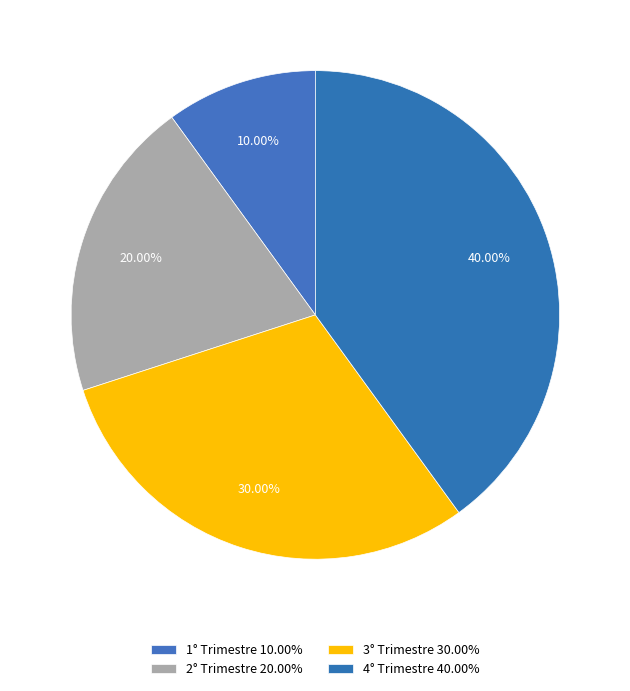

How many slices are in this pie chart?

4